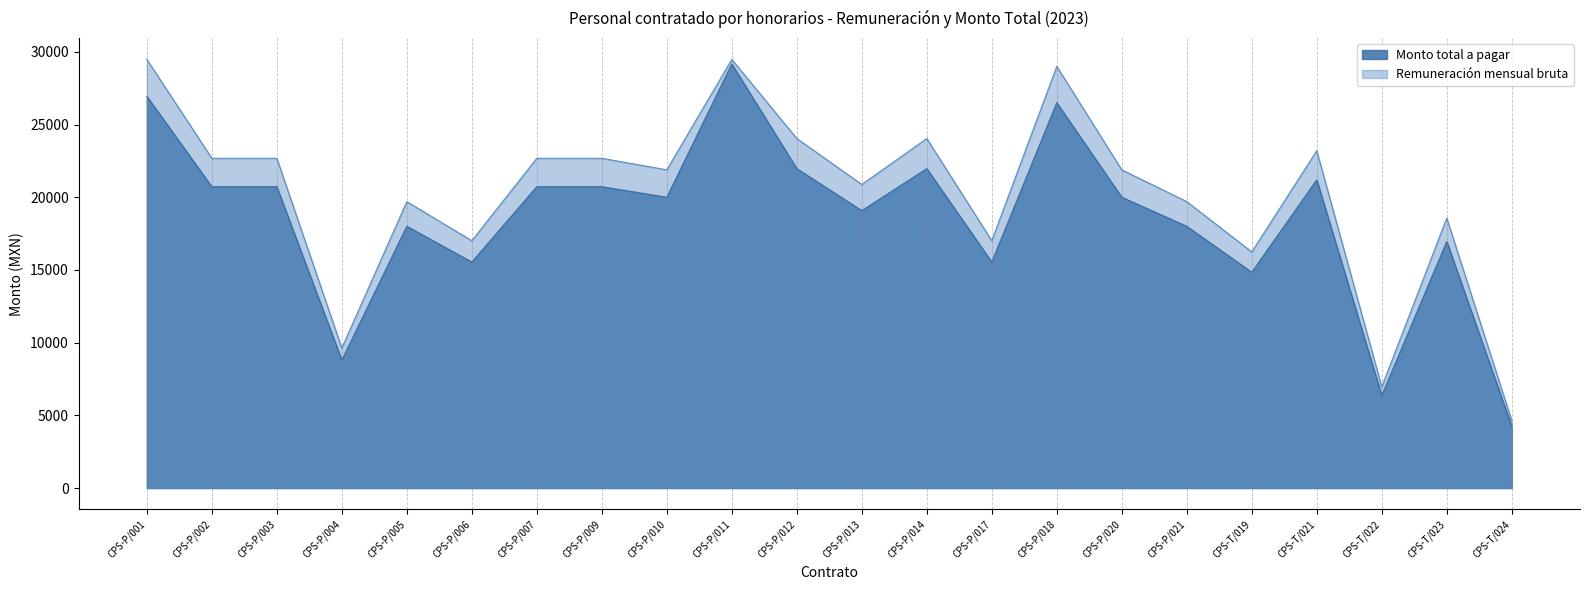

How many series are shown in this chart?

2